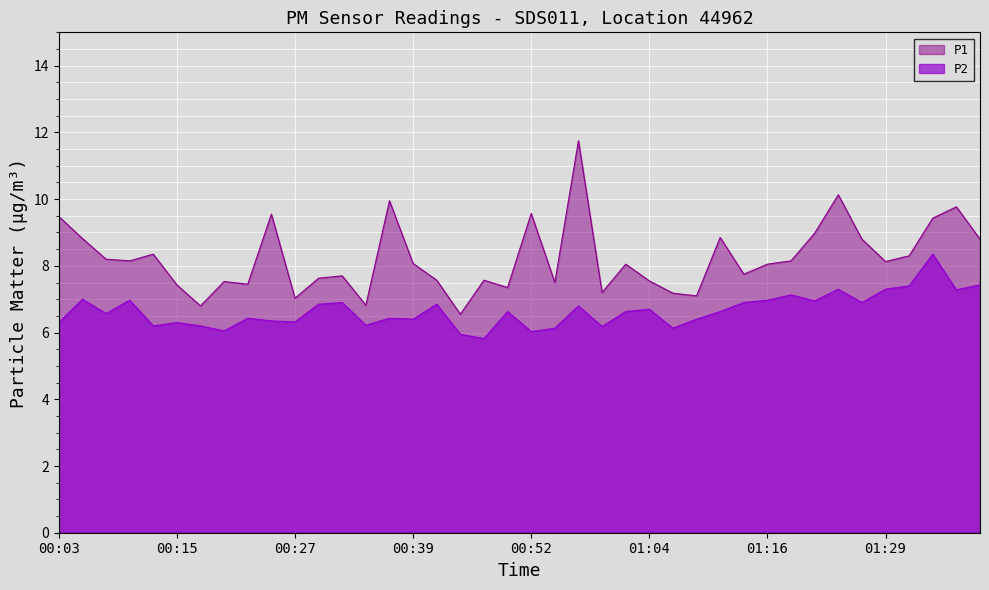

How many interior local valleys does the P1 series have?

12